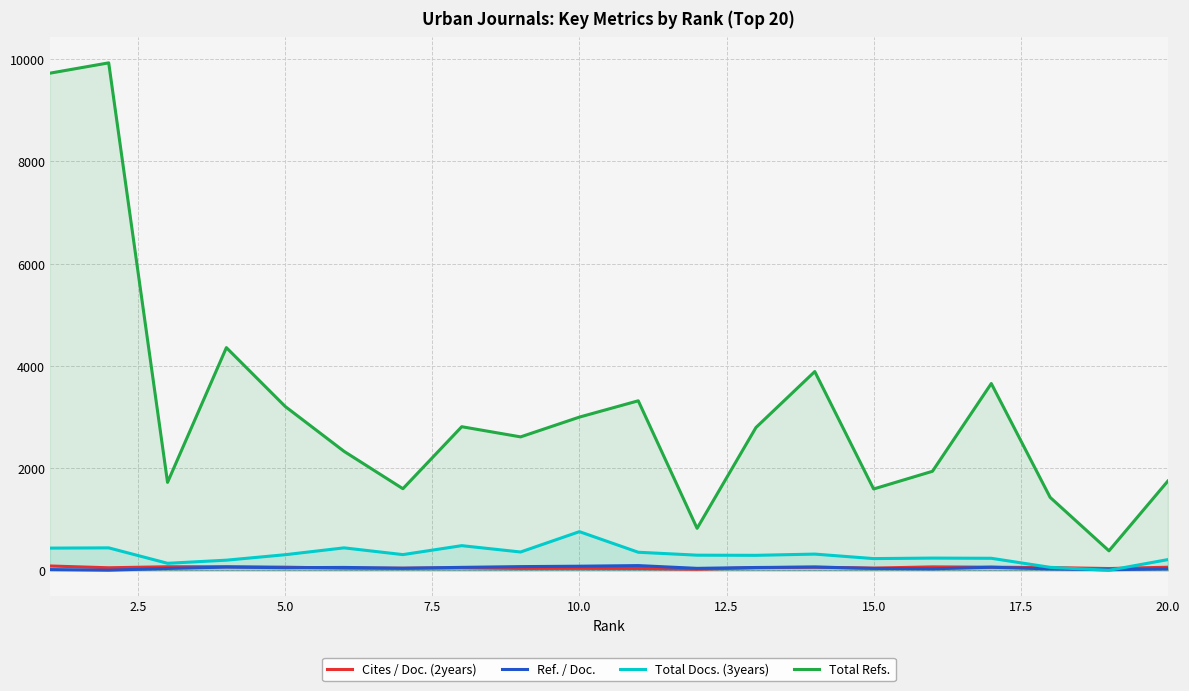

What is the maximum value shown in the chart?

9927.0